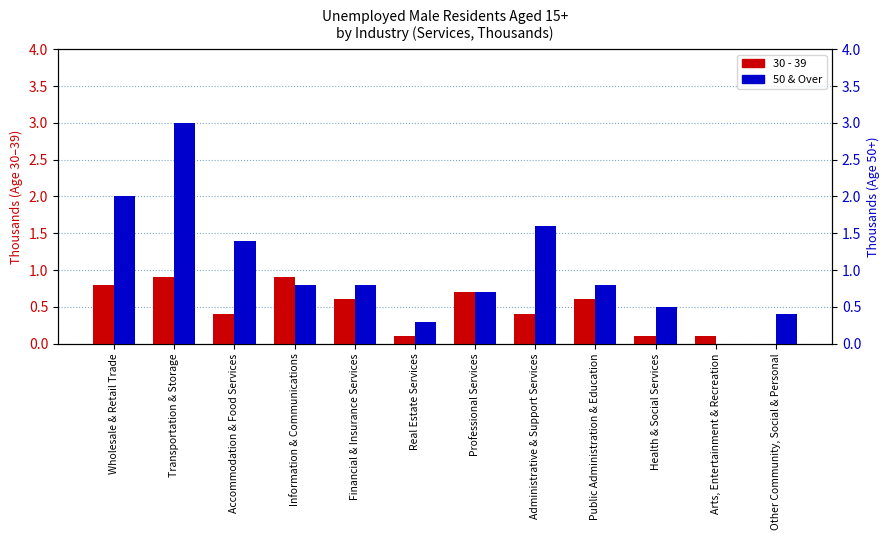

How many positive values does the 50 & Over series have?

11